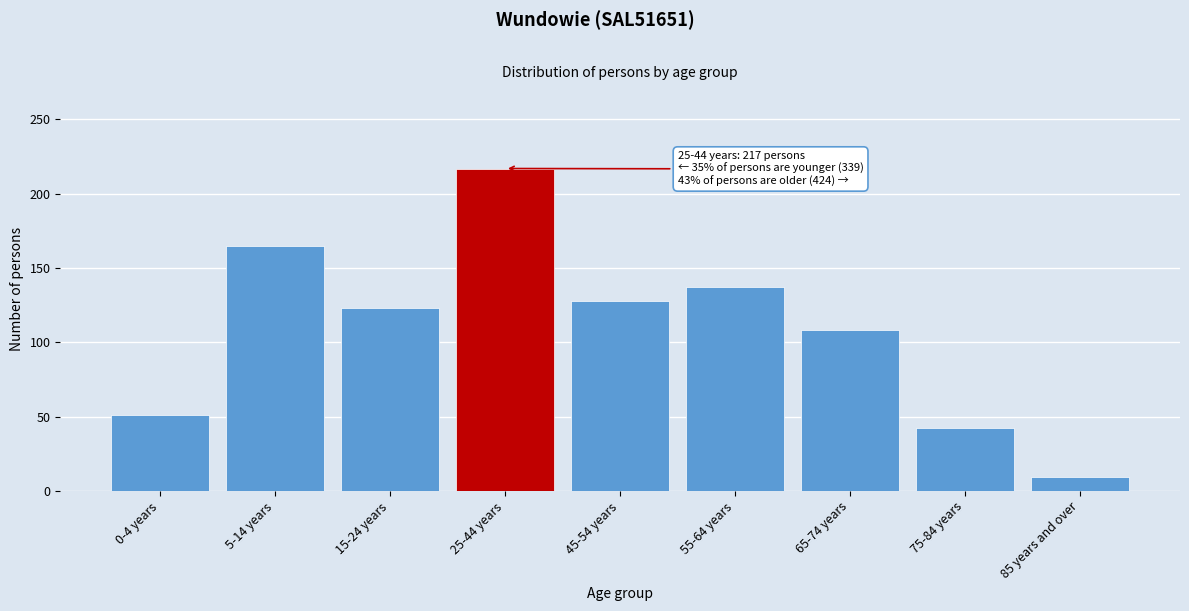

Reading left to right, what are all the values shown in this chart?

0-4 years=51	5-14 years=165	15-24 years=123	25-44 years=217	45-54 years=128	55-64 years=137	65-74 years=108	75-84 years=42	85 years and over=9